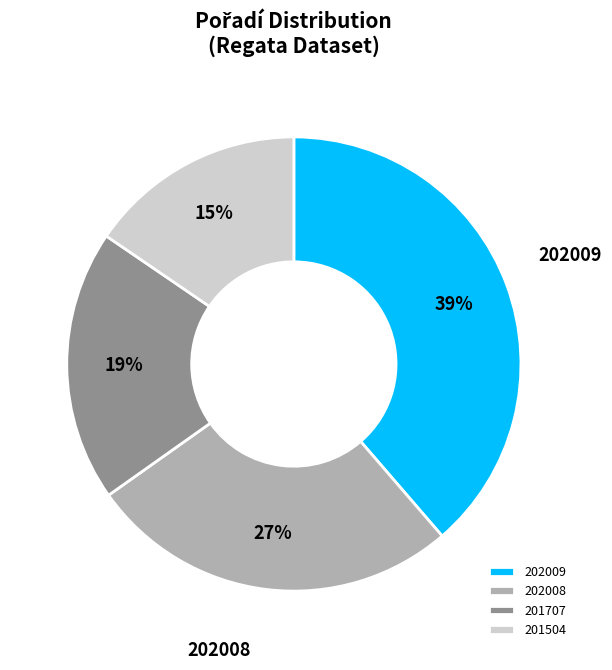

To the nearest percent, what percentage of the pie is 201707?

19%